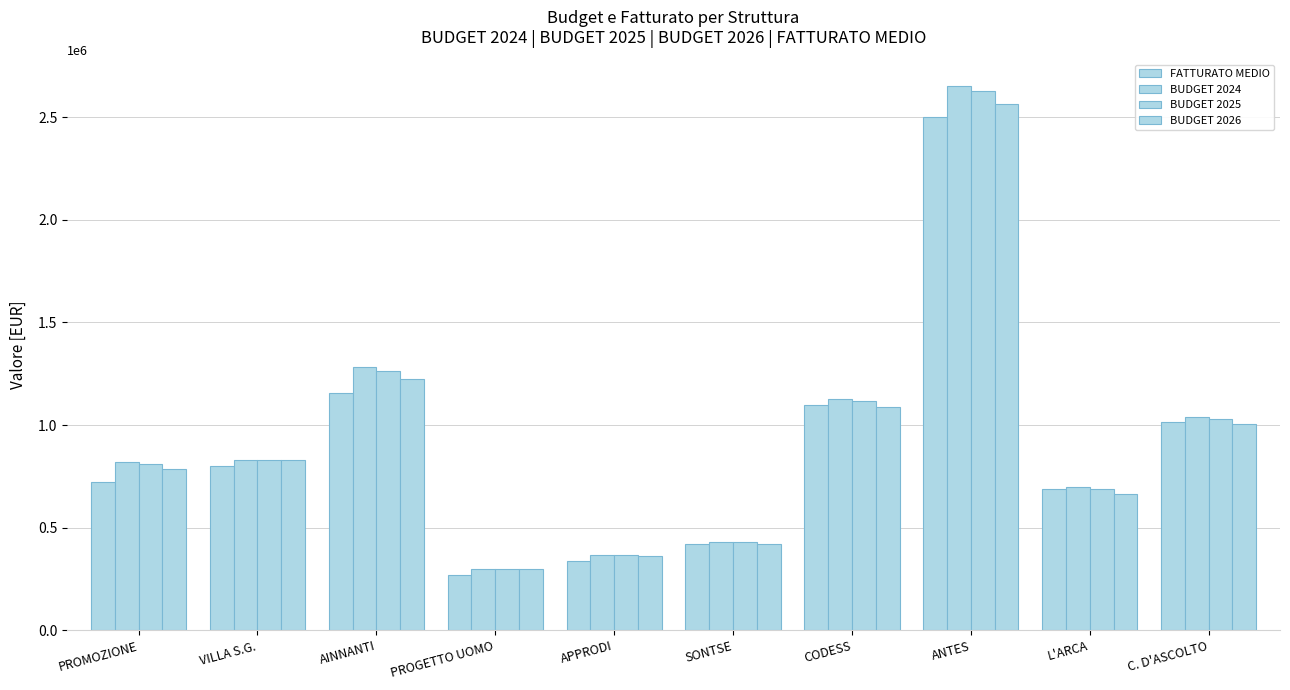

Is it true that BUDGET 2024 equals 698125.0 at L'ARCA?

True